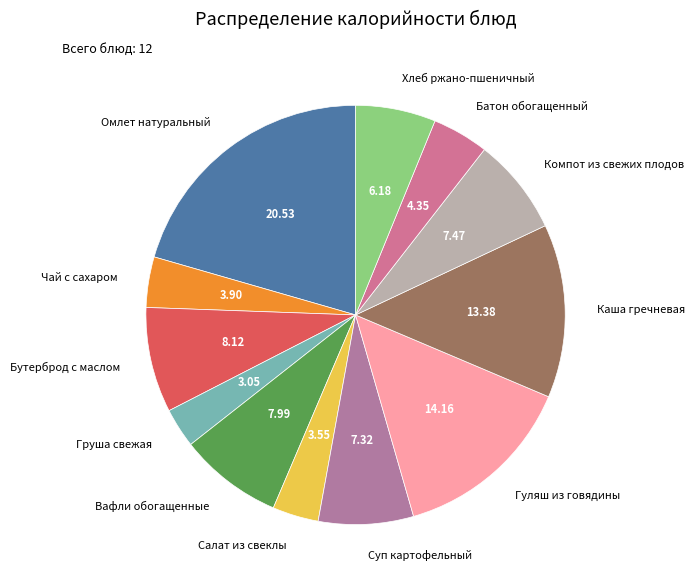

Count the number of slices in the pie.

12